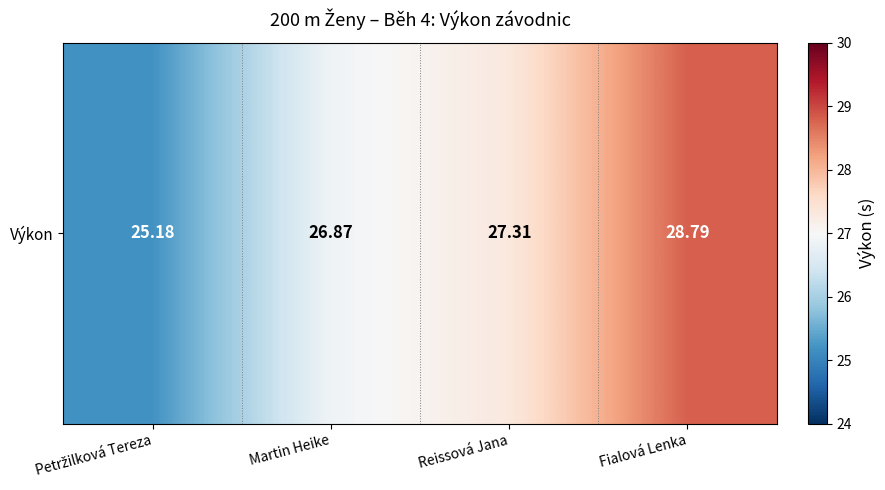

List the labels in order of value, largest first.

Fialová Lenka, Reissová Jana, Martin Heike, Petržilková Tereza